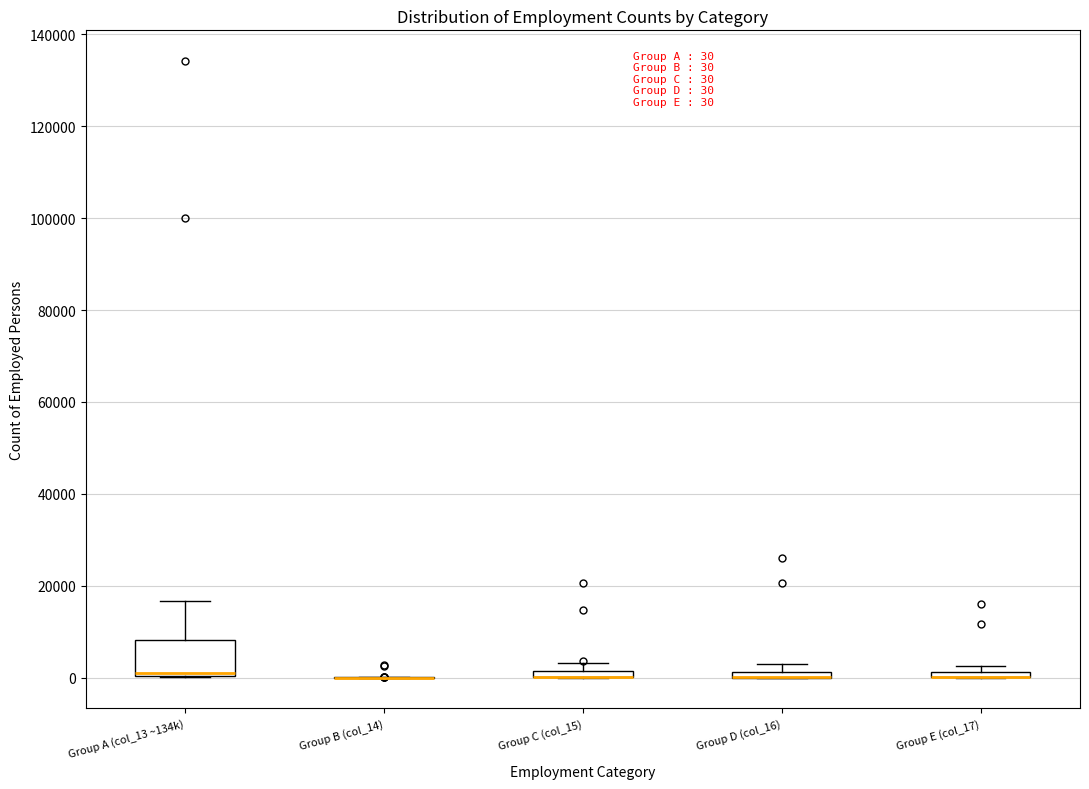

Which box is the tallest, from its lower edge to its upper edge?

Group A (col_13 ~134k)